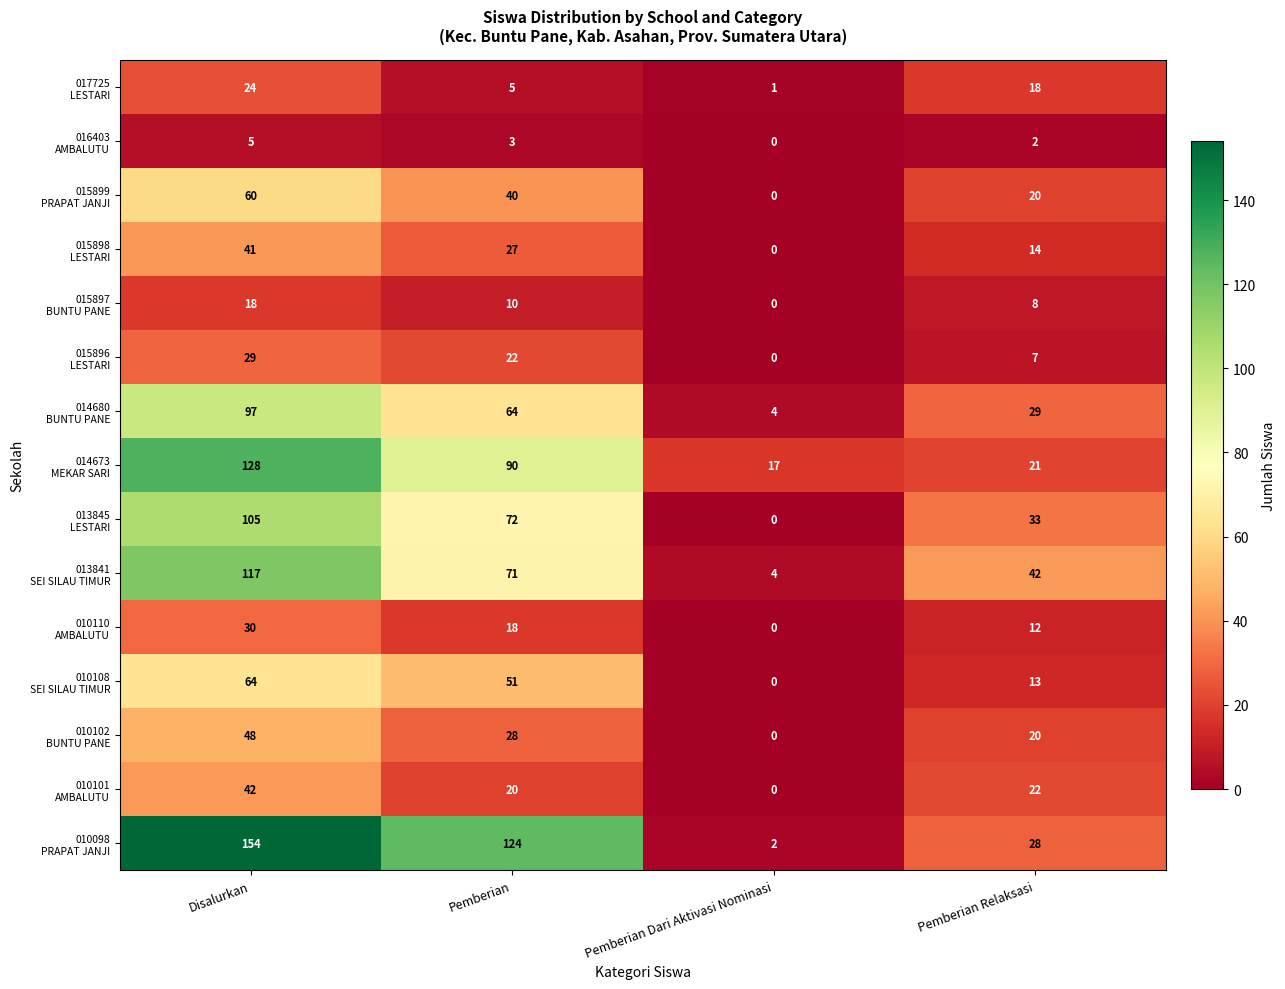

What is the difference between the highest and lowest values at Pemberian Relaksasi?

40